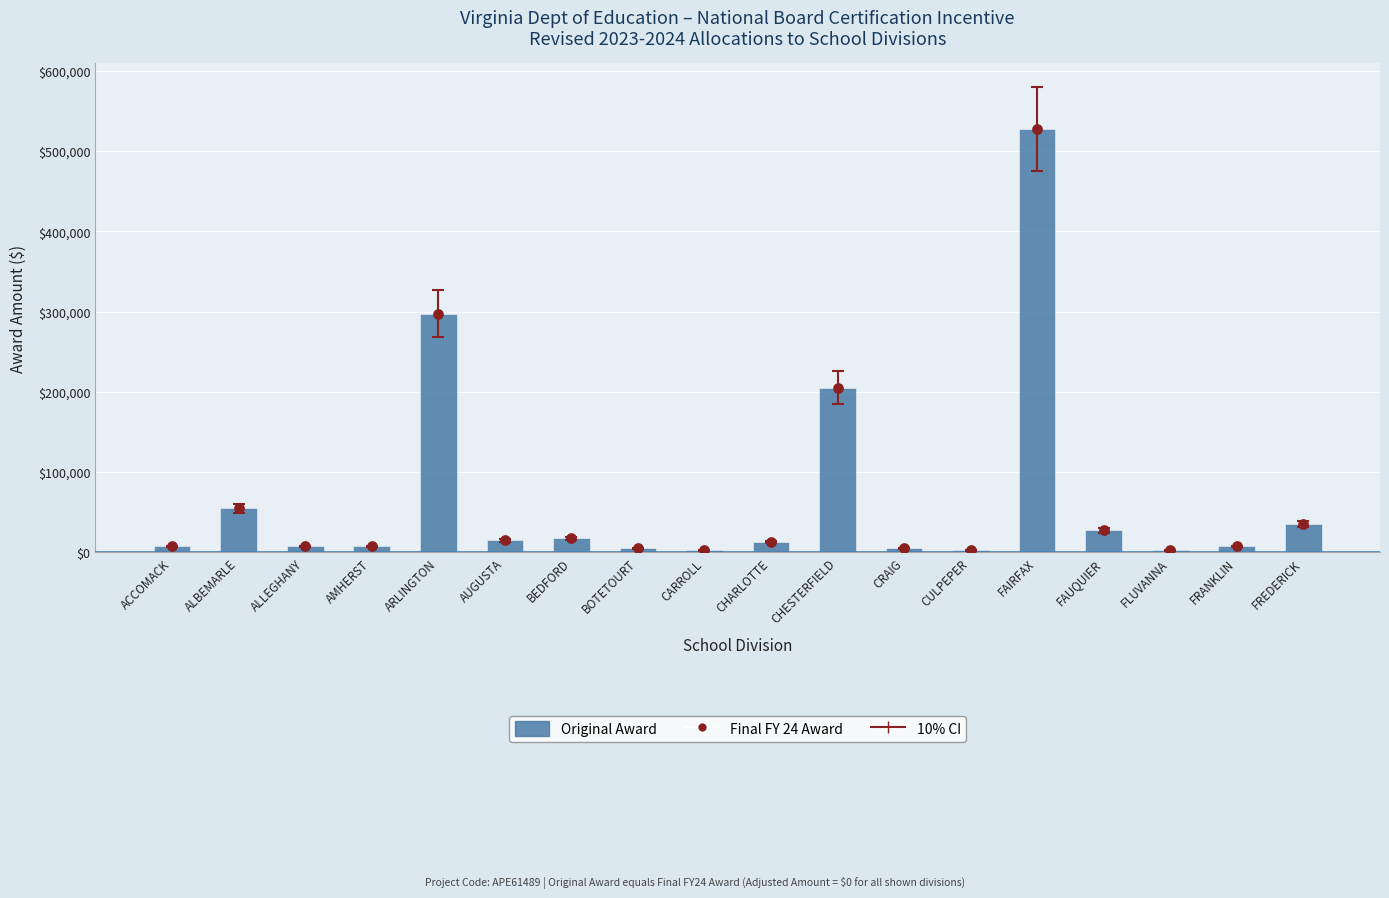

Which series reaches the maximum Y coordinate?

Original Award